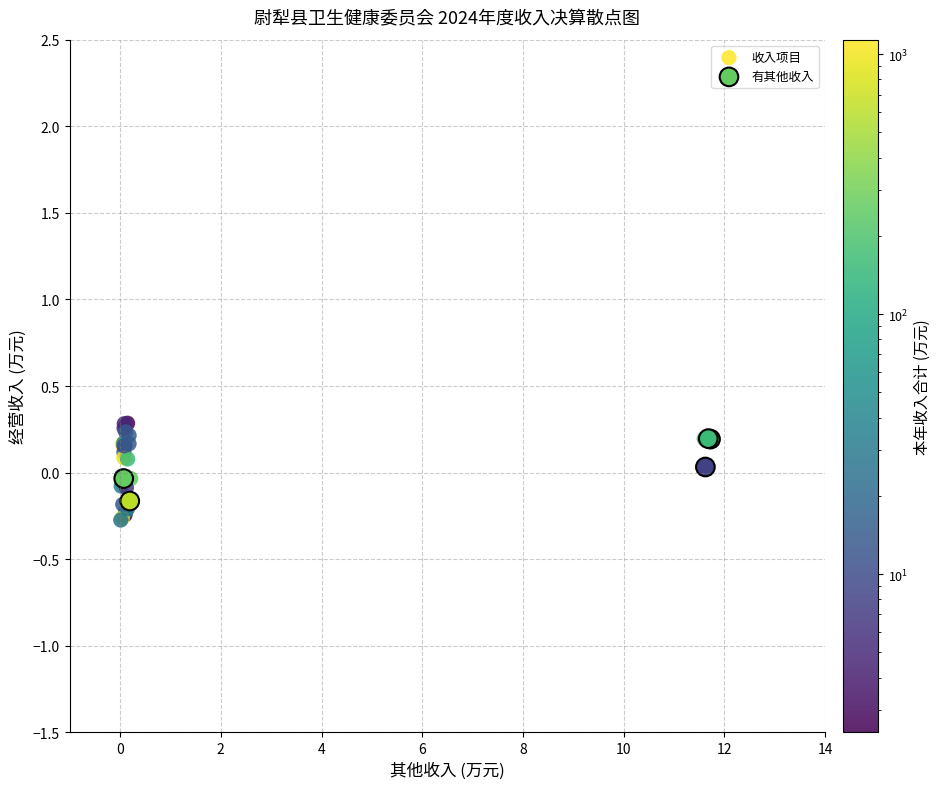

Which series has the widest spread of Y values?

收入项目